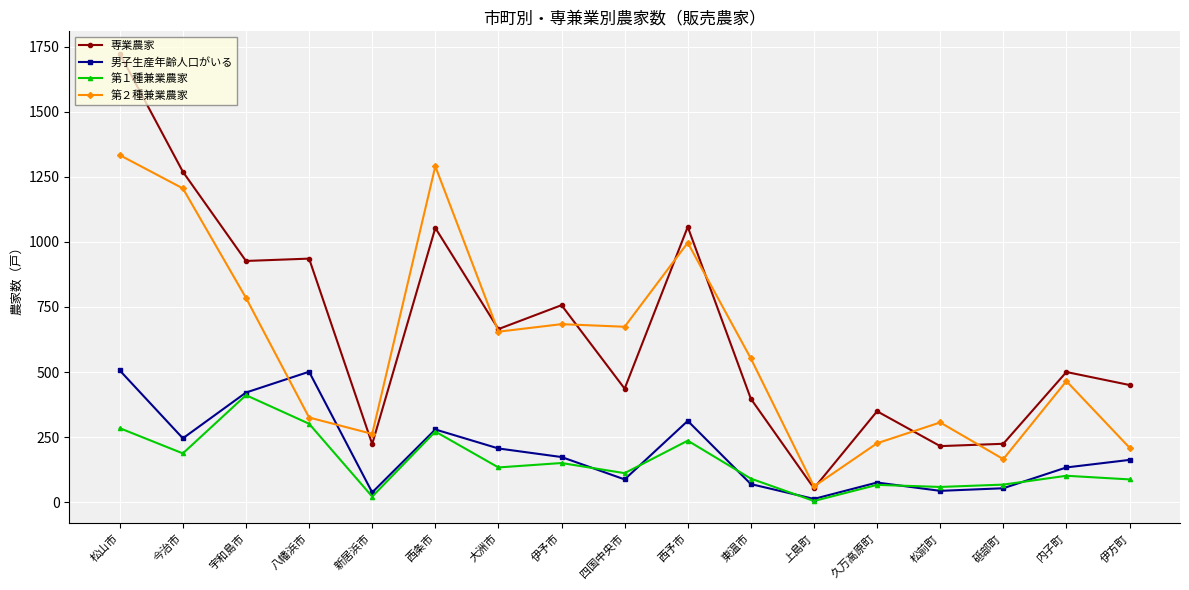

The 男子生産年齢人口がいる series shows 75 at 久万高原町. True or false?

True